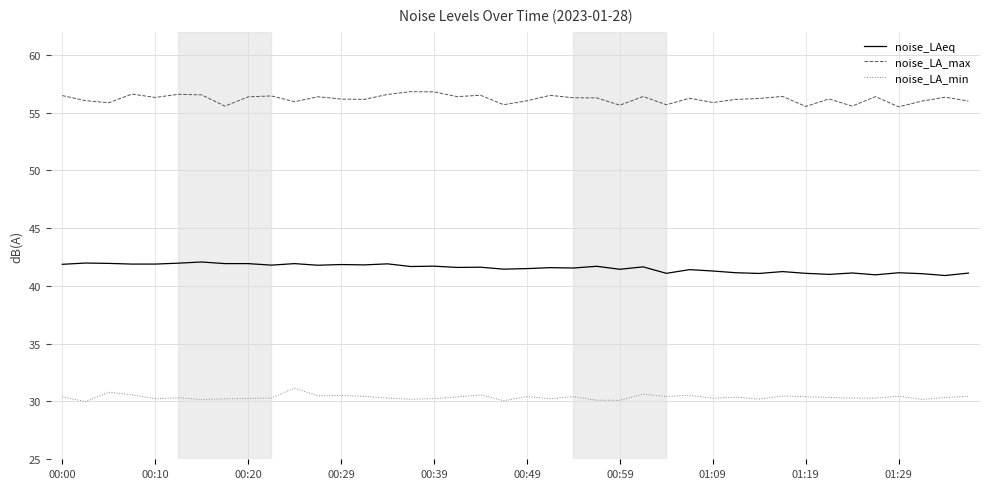

What is the difference between the maximum and minimum values in the noise_LAeq series?

1.2